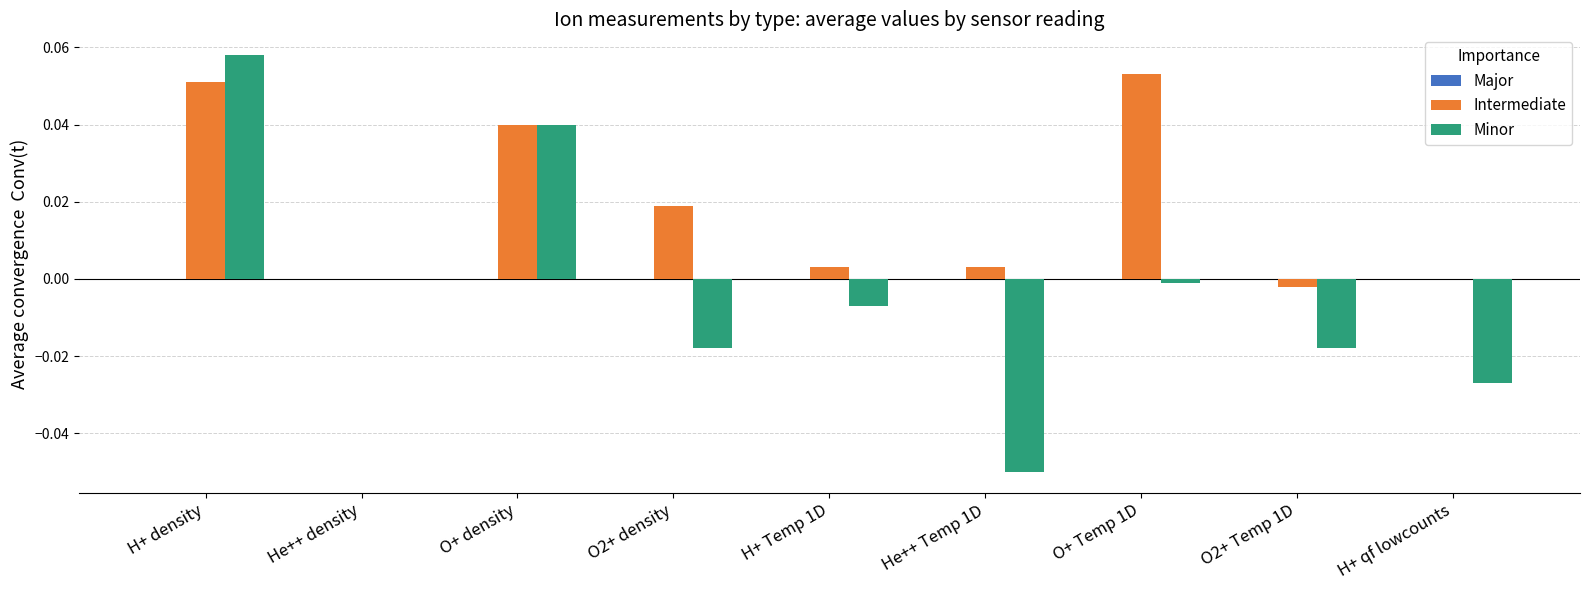

Is the value of Minor at O+ density greater than the value of Intermediate at O+ Temp 1D?

No